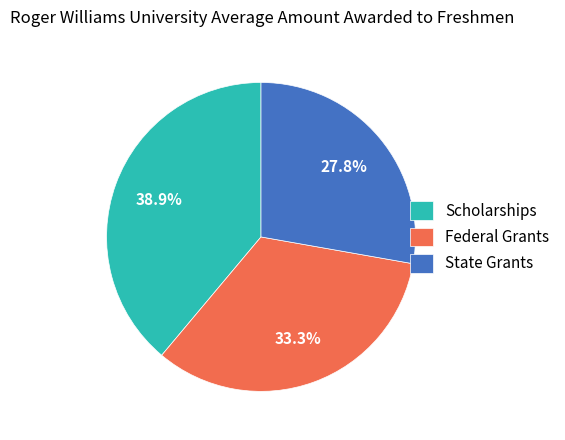

Does any single category account for the majority?

No